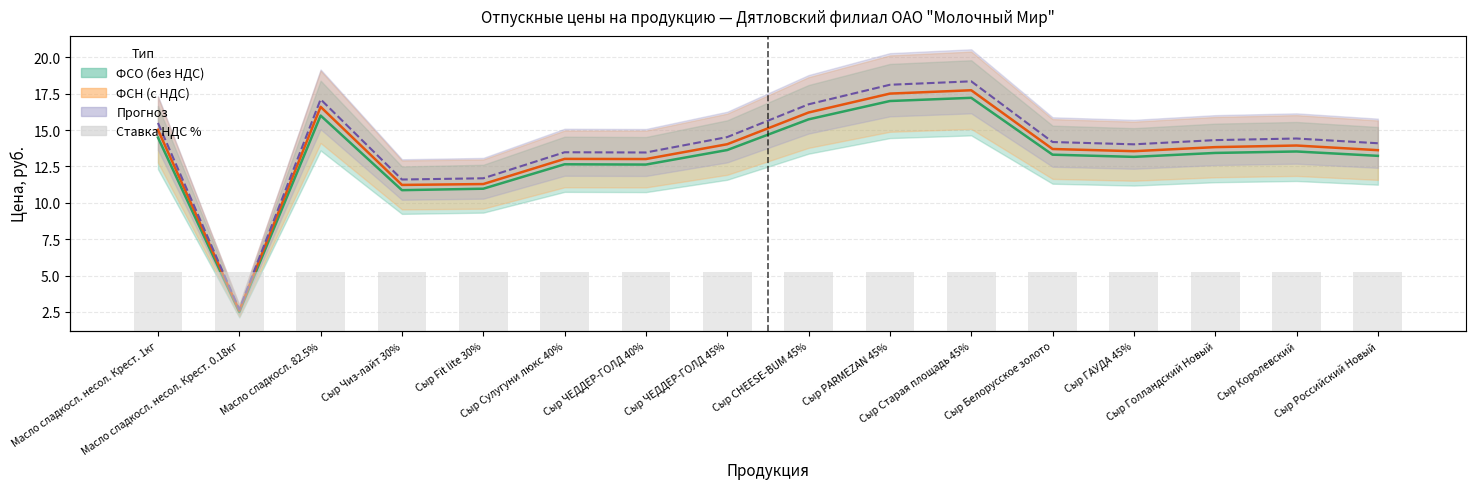

What is the sum of all ФСН (с НДС) values?

216.9